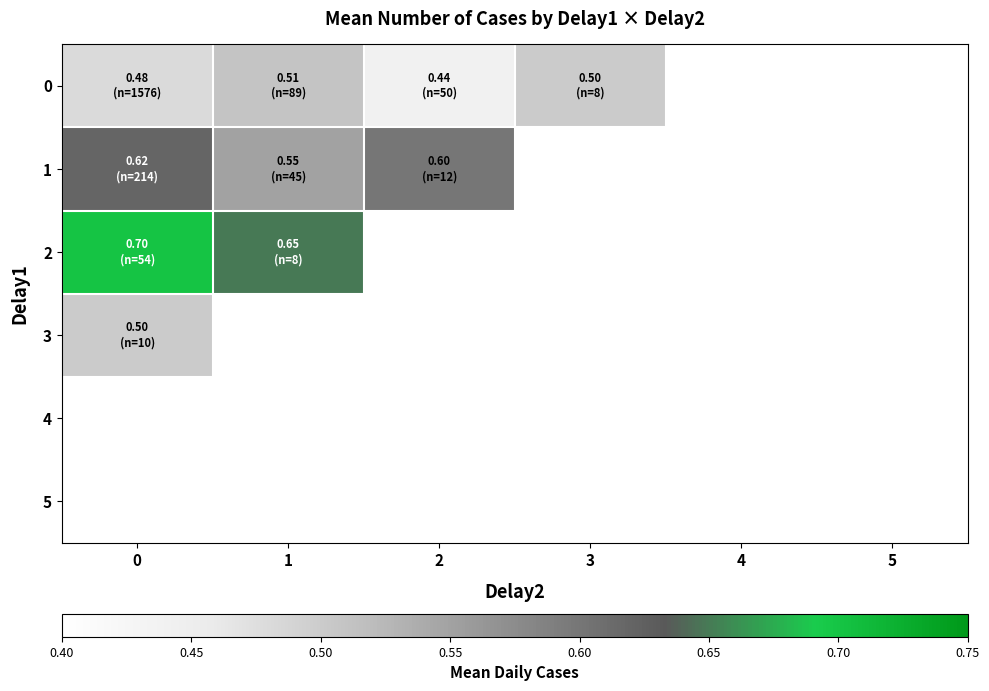

Reading left to right, list all the values displayed in this chart.

0: 0=0.5	1=0.5	2=0.4	3=0.5	4=0.0	5=0.0
1: 0=0.6	1=0.6	2=0.6	3=0.0	4=0.0	5=0.0
2: 0=0.7	1=0.7	2=0.0	3=0.0	4=0.0	5=0.0
3: 0=0.5	1=0.0	2=0.0	3=0.0	4=0.0	5=0.0
4: 0=0.0	1=0.0	2=0.0	3=0.0	4=0.0	5=0.0
5: 0=0.0	1=0.0	2=0.0	3=0.0	4=0.0	5=0.0